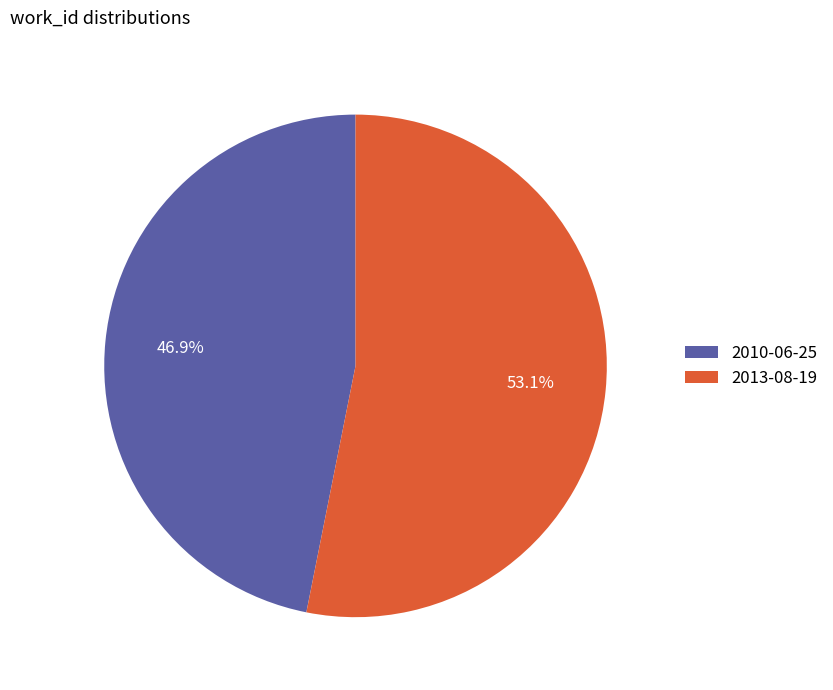

What is the total percentage of 2013-08-19 and 2010-06-25?

100.0%